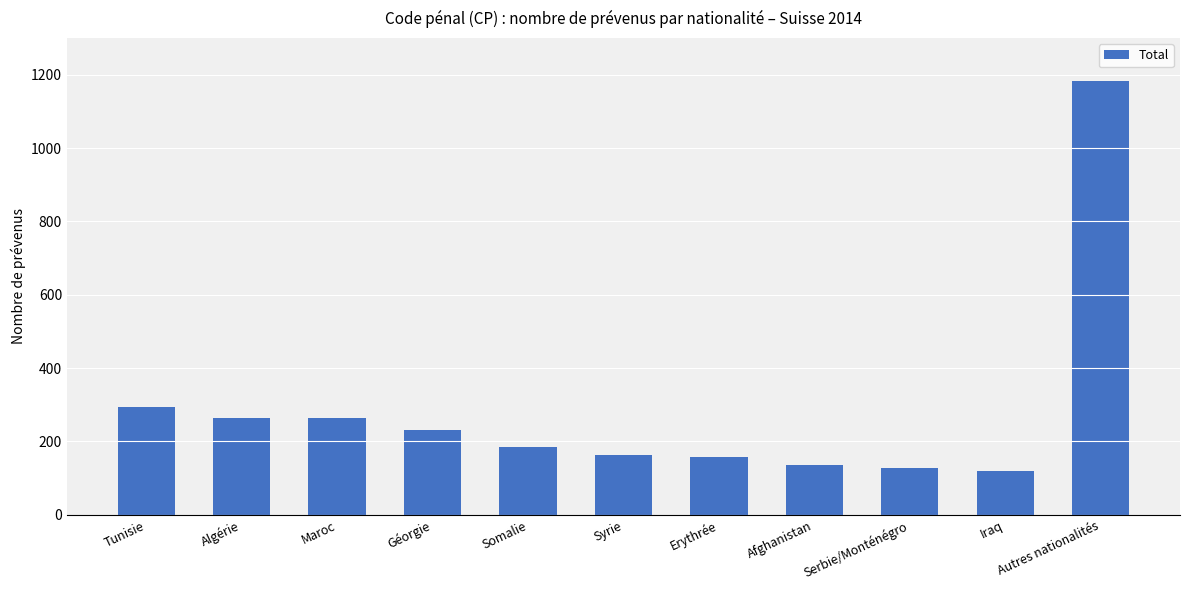

What is the difference between the values at Autres nationalités and Serbie/Monténégro?

1057